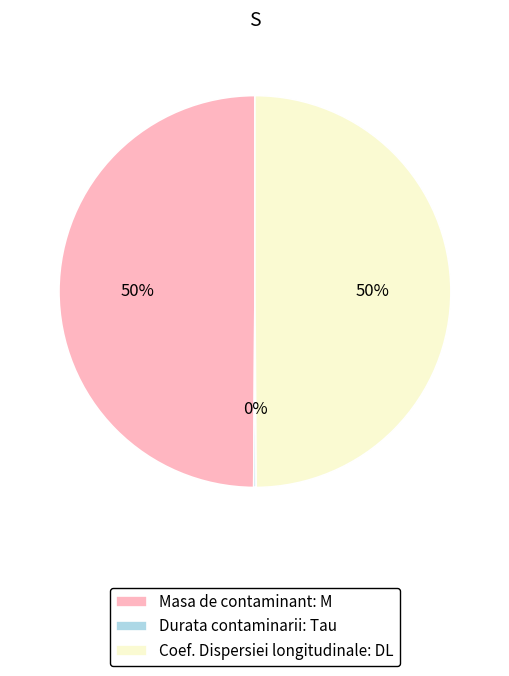

Combined, do Coef. Dispersiei longitudinale: DL and Masa de contaminant: M account for over 50%?

Yes